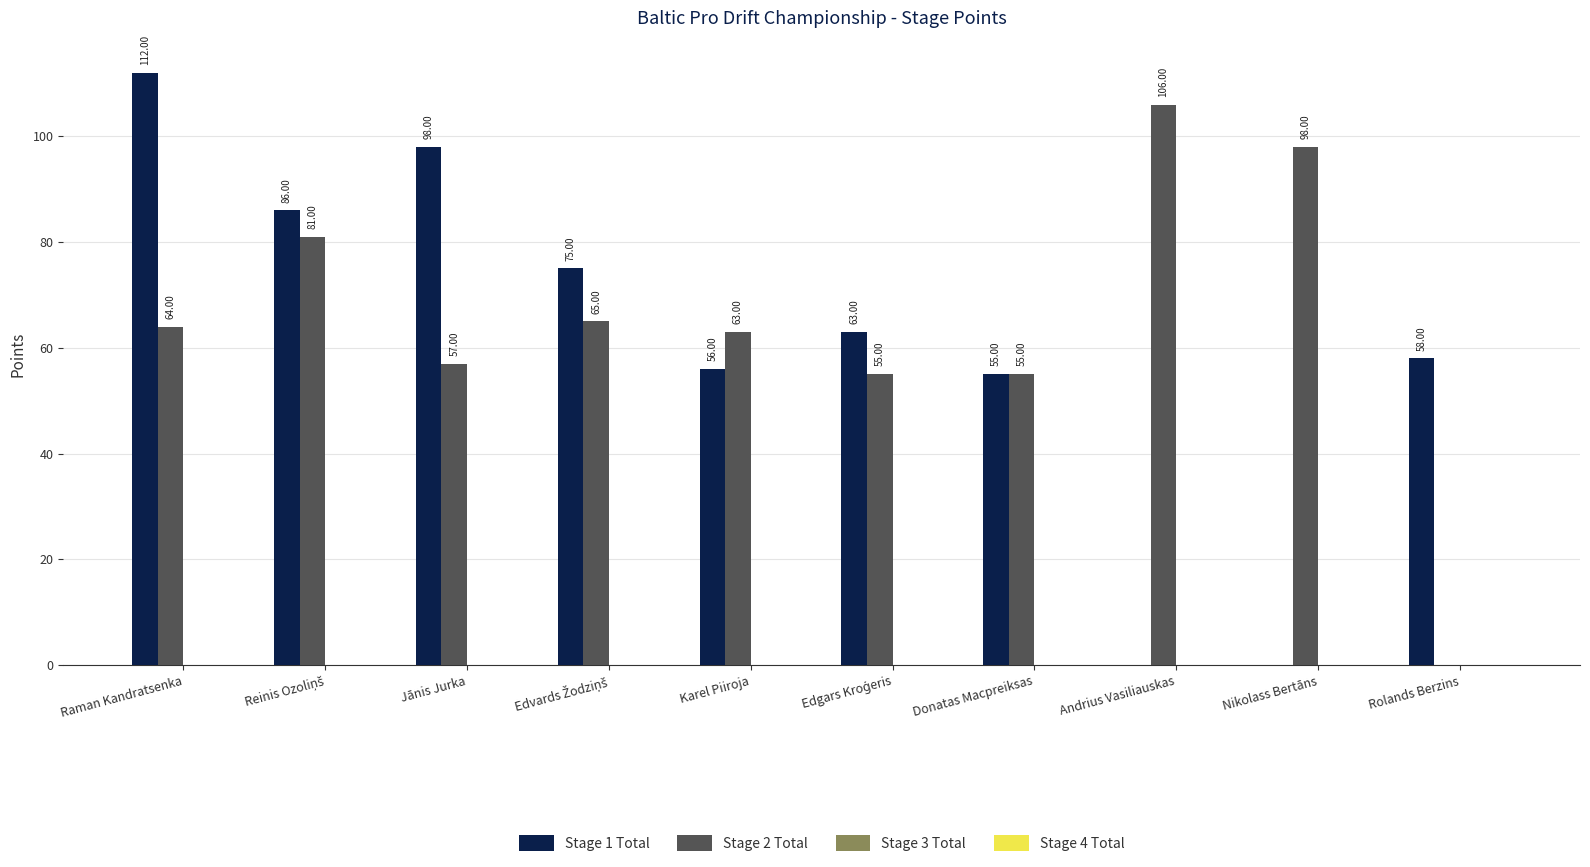

What is the average value of the Stage 1 Total series?

60